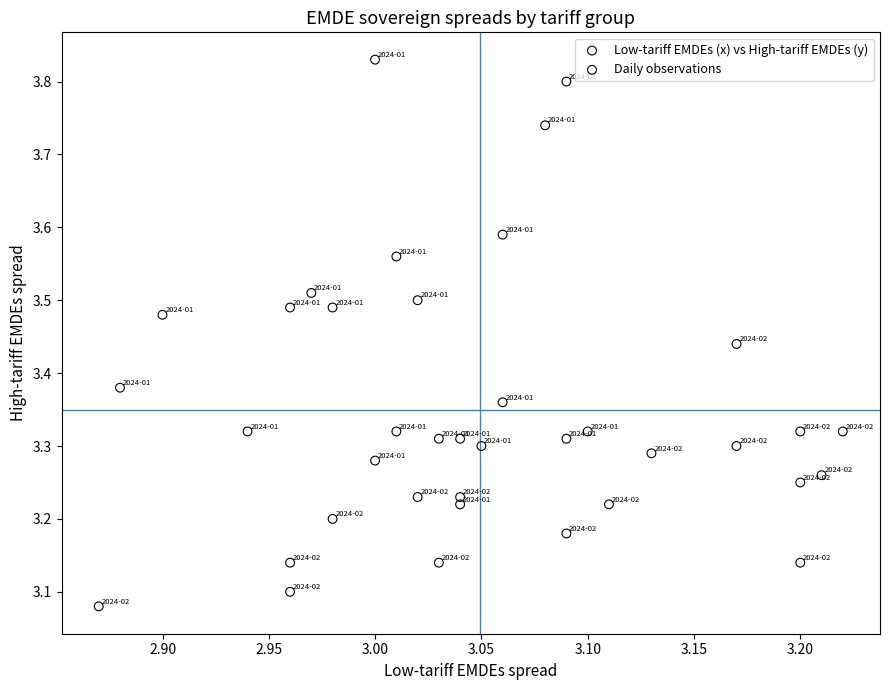

What is the range of X values (max minus min)?

0.4